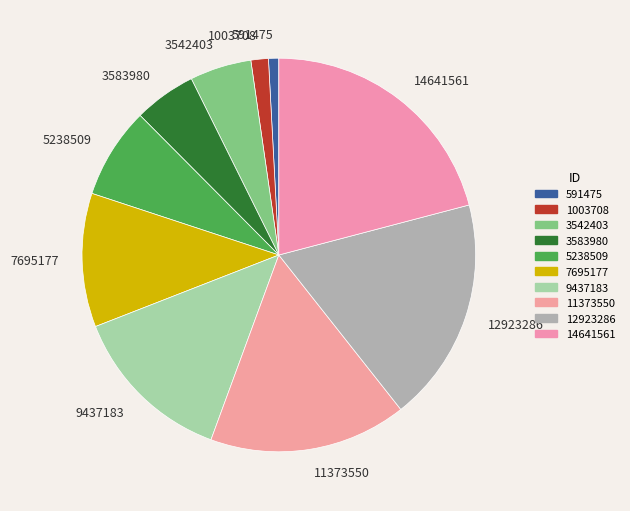

Is 5238509 the majority of the pie?

No